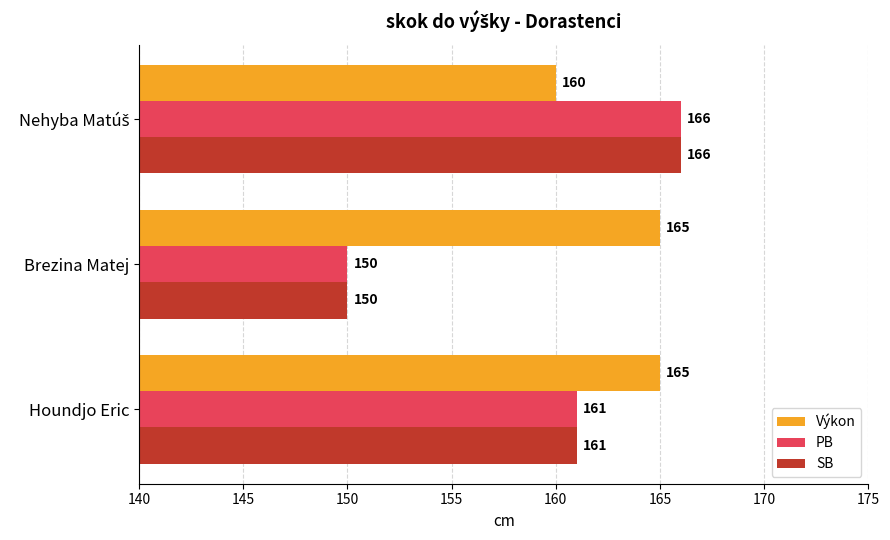

Where is PB nearest to the value 158?

Houndjo Eric